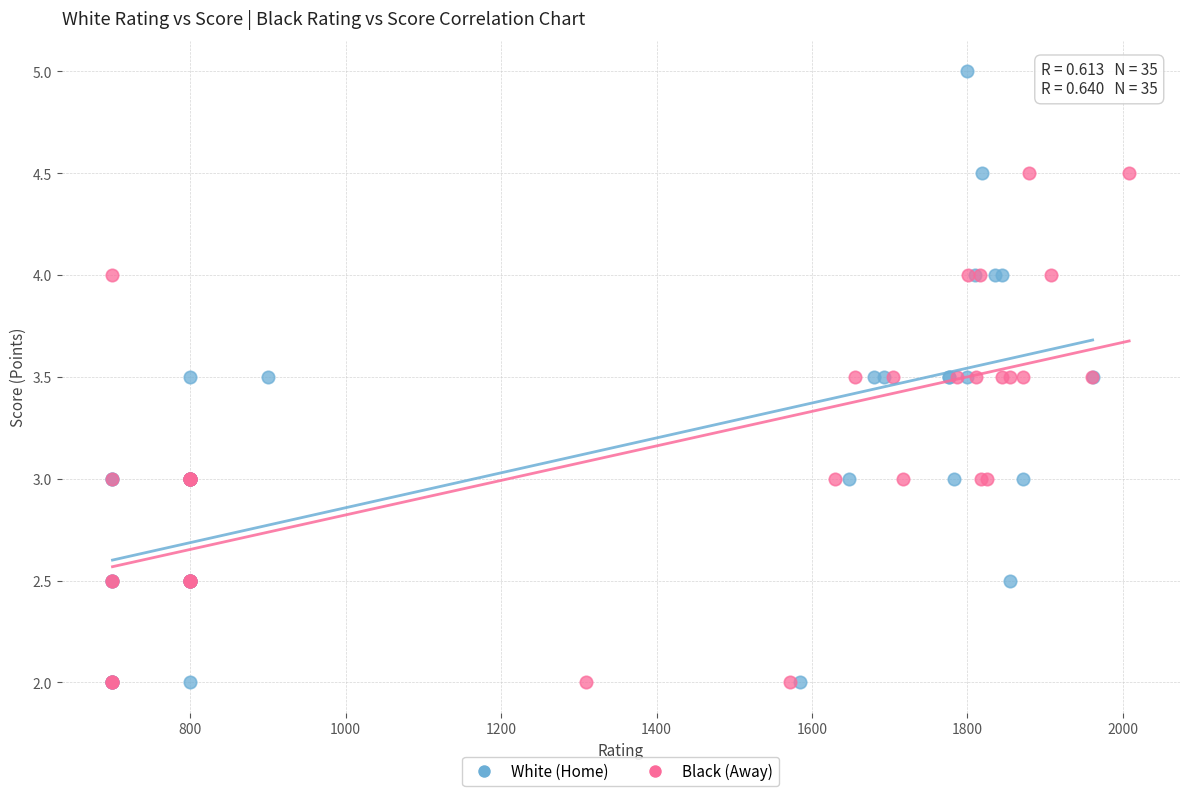

Which series contains the highest Y value?

White (Home)